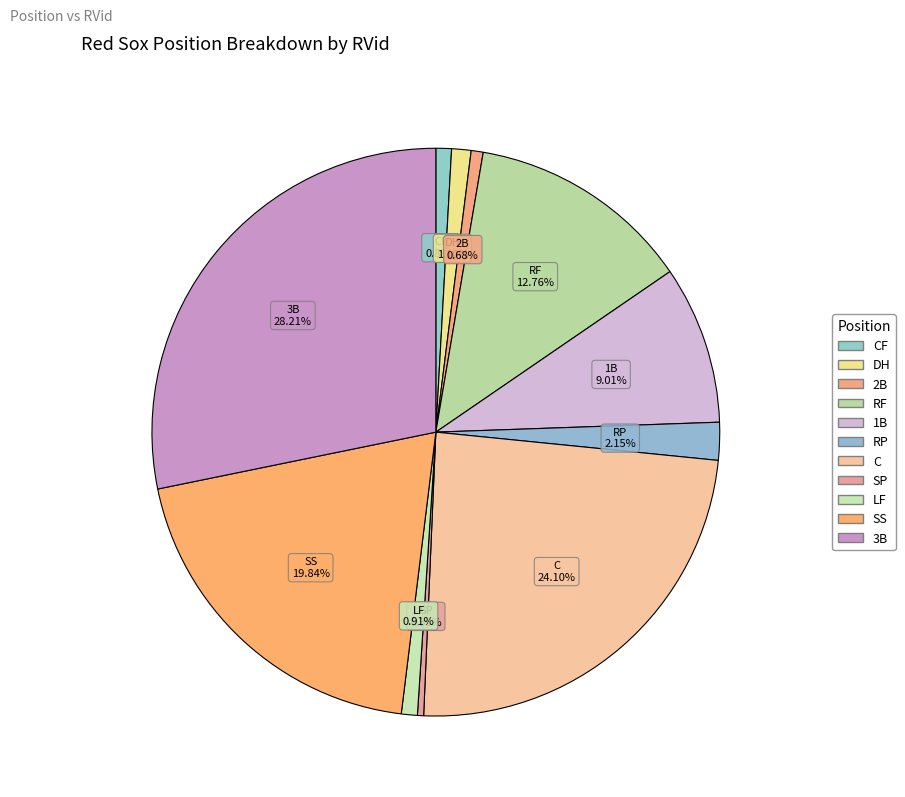

Count the number of slices in the pie.

11